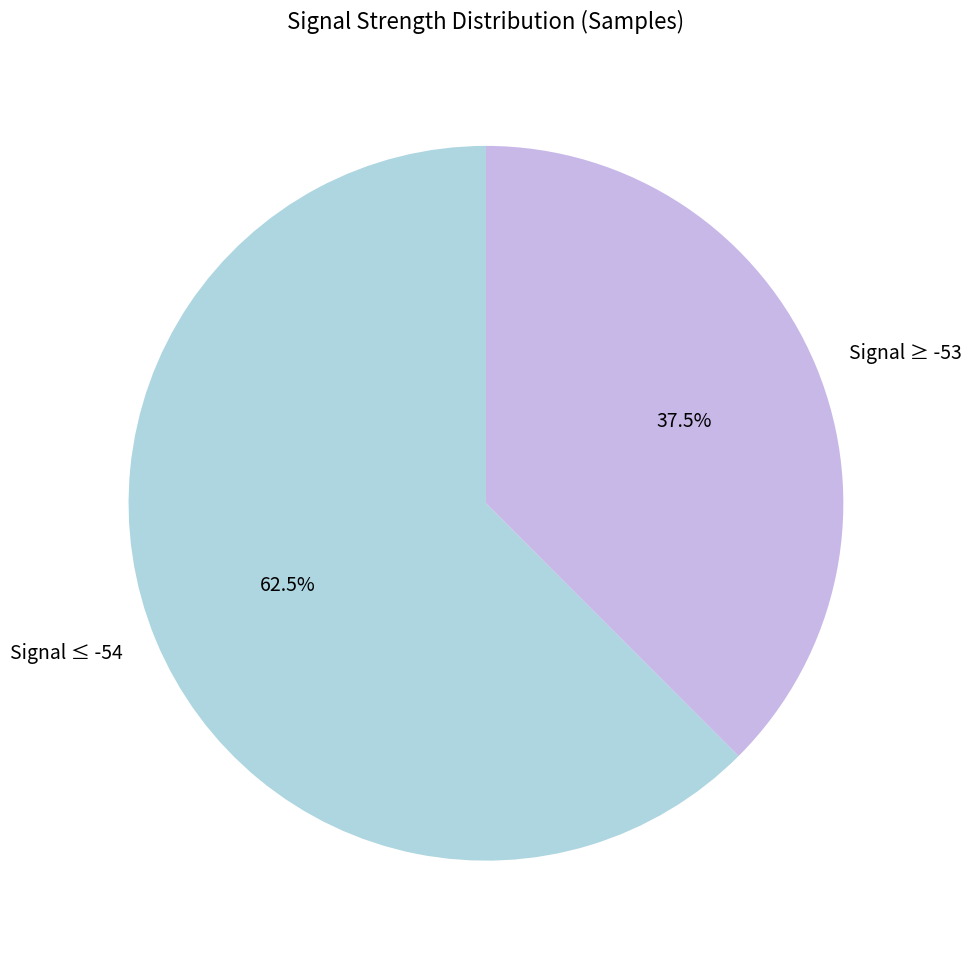

Is there a majority slice in this chart?

Yes